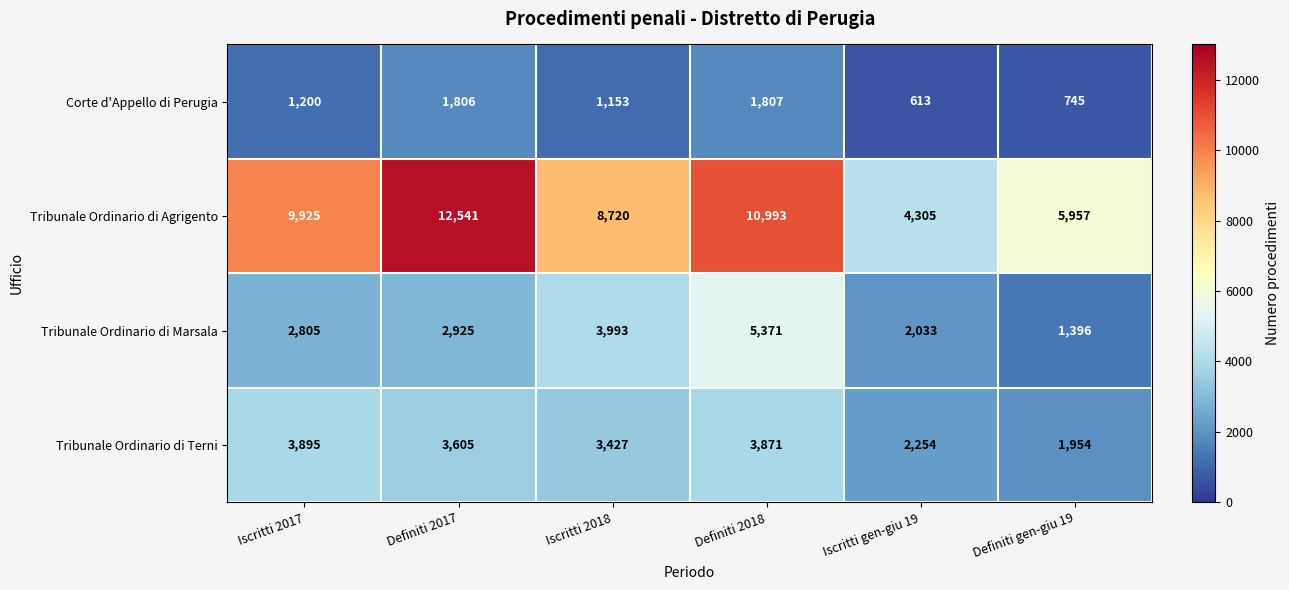

What is the sum of all Tribunale Ordinario di Terni values?

19006